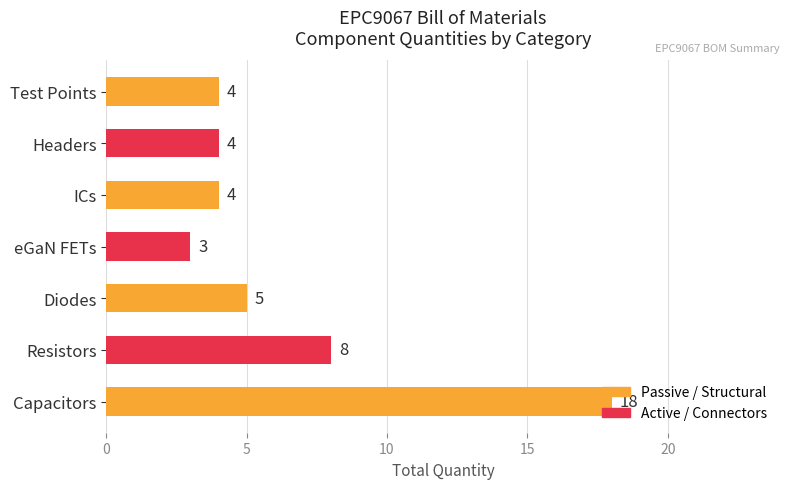

How many data points are less than 4?

1